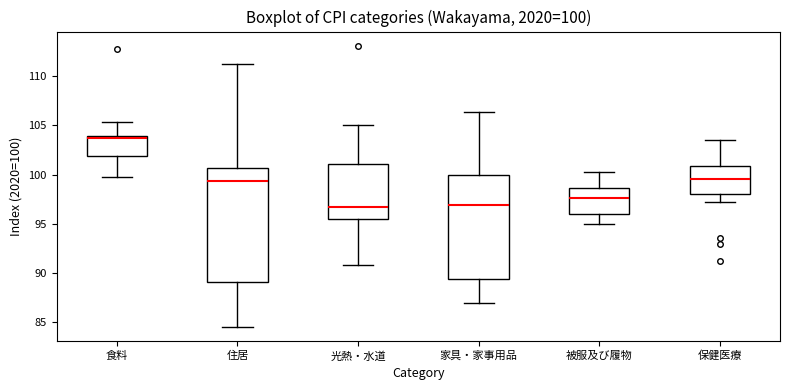

Comparing the boxes themselves (not the whiskers), which one is the tallest?

住居